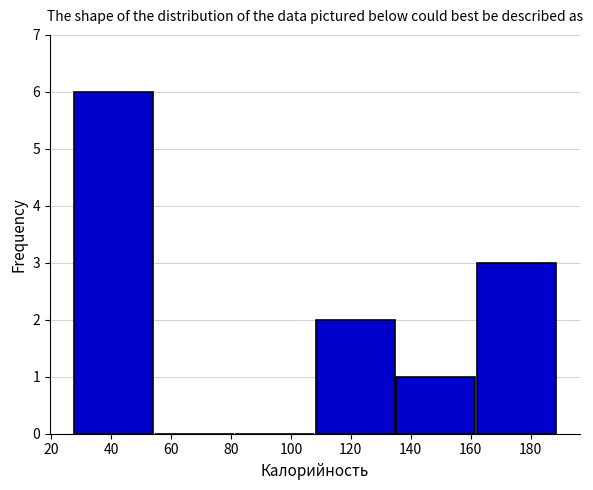

Reading left to right, transcribe this chart: for each bar, give the range it covers on the x-axis and its height. Neither the bar edges nor the heights are printed on the chart, so give them approximately, as read against the axes.

28 to 54: 6
54 to 82: 0
82 to 108: 0
108 to 134: 2
134 to 162: 1
162 to 188: 3